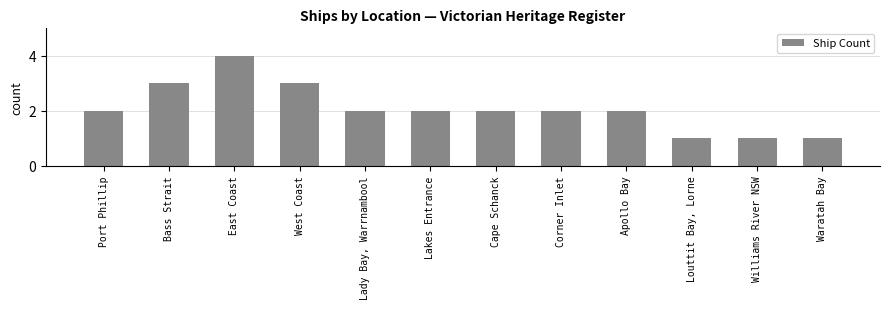

Count the number of data series in this chart.

1